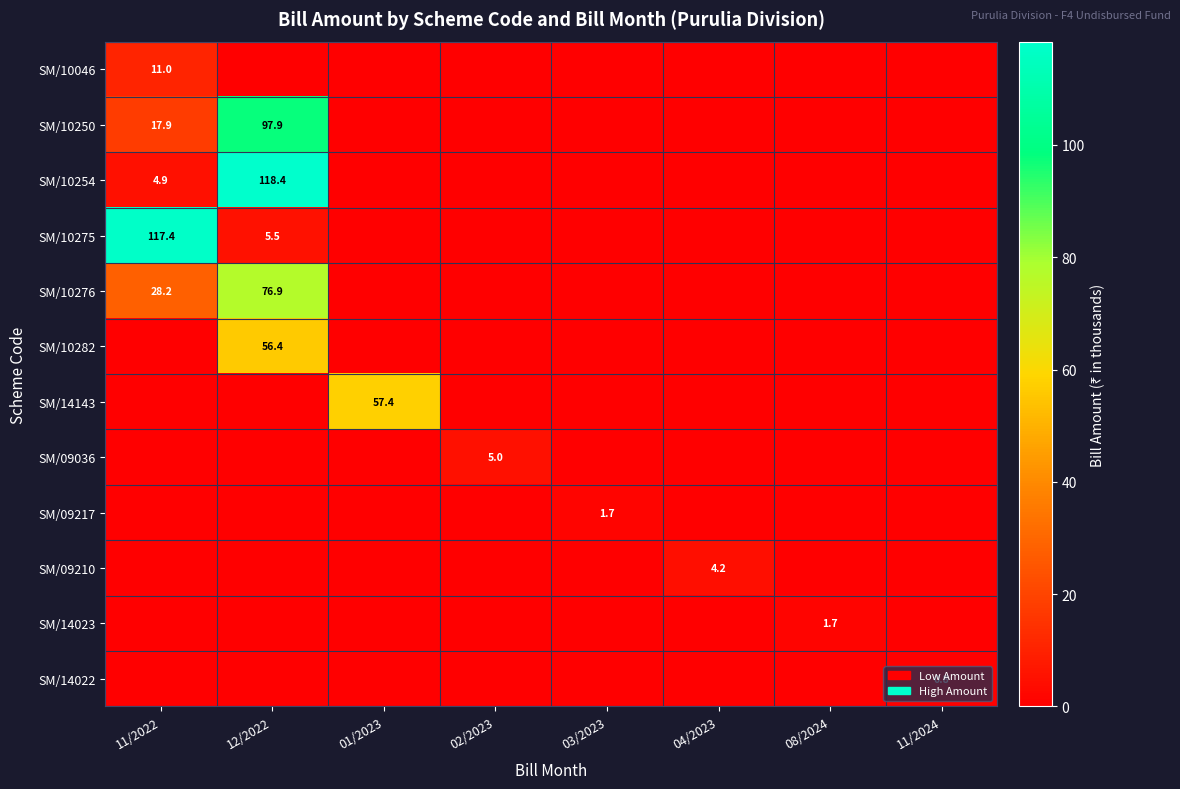

Is the value of SM/09210 at 04/2023 greater than the value of SM/09217 at 03/2023?

Yes